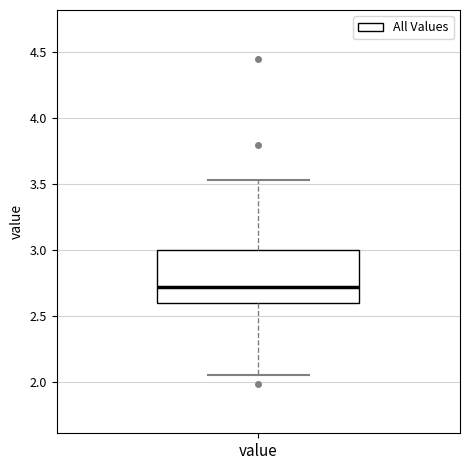

Where does the lower whisker of the box for value end on the y-axis? The values are not printed on the chart, so give them approximately, as read against the axis.

2.05